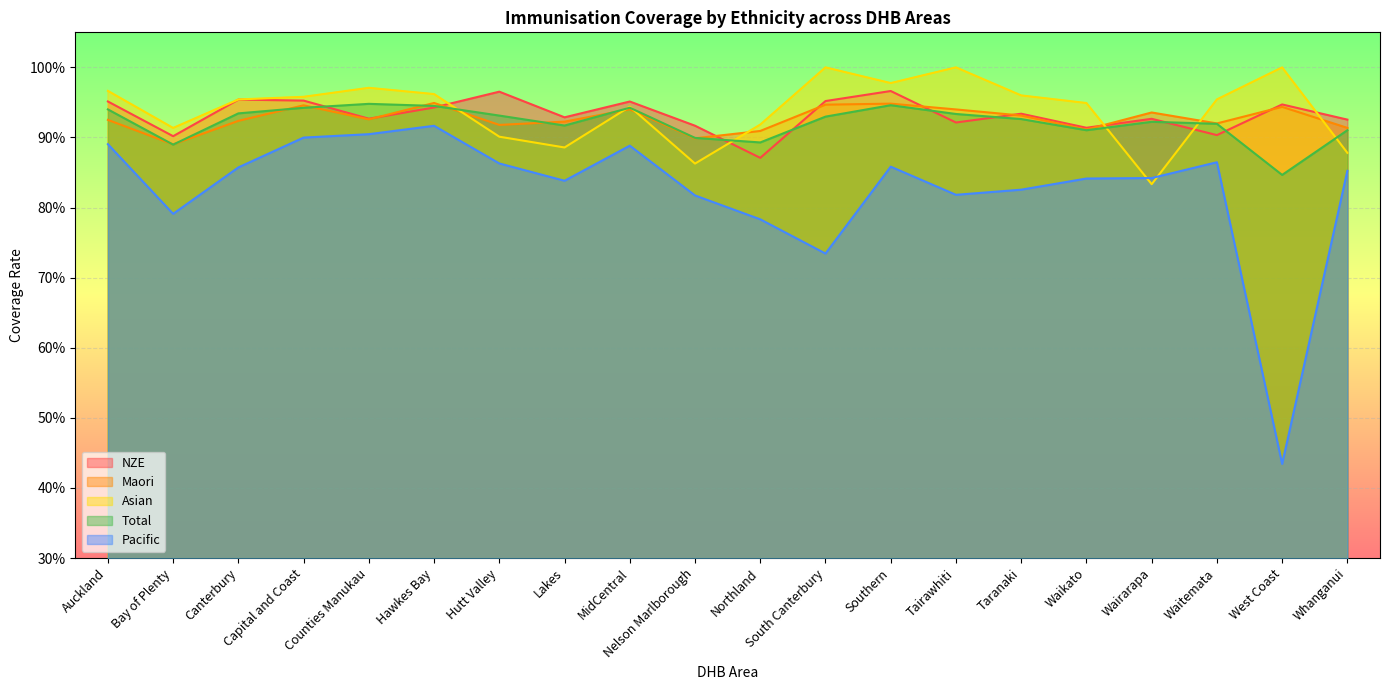

What position from the right is Tairawhiti?

7